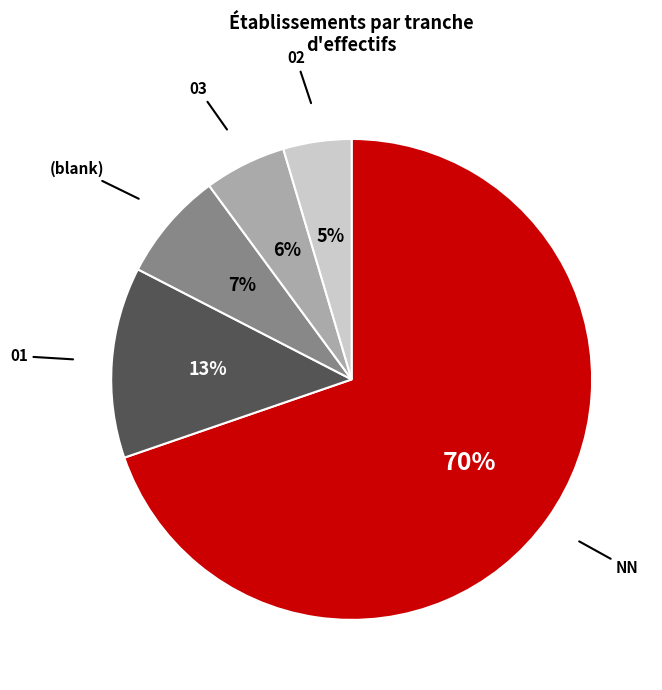

To the nearest percent, what is the average slice percentage?

20%